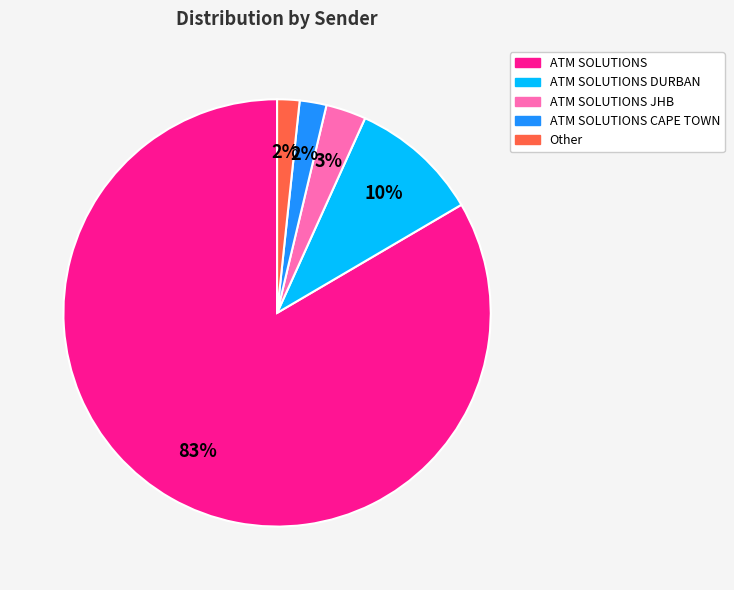

How many segments does this pie chart have?

5